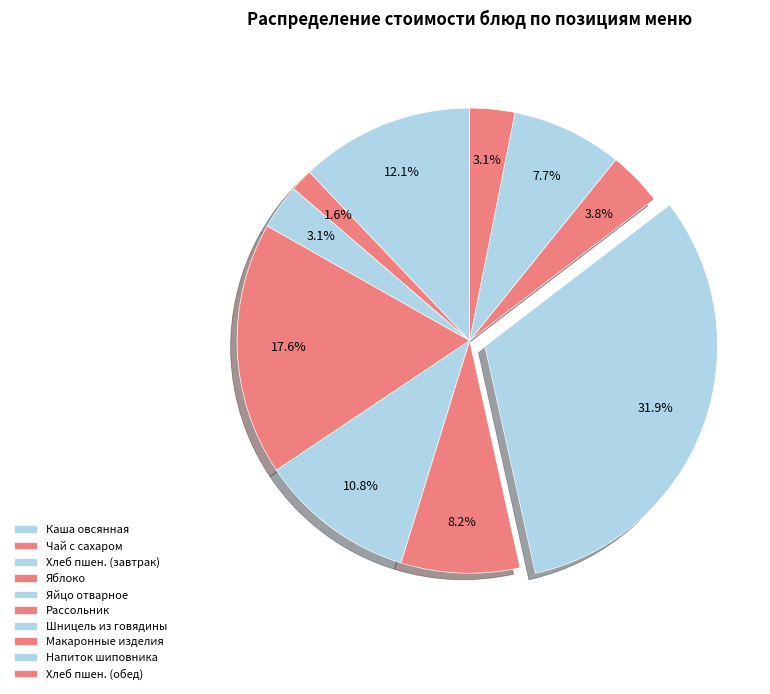

Count the number of slices in the pie.

10